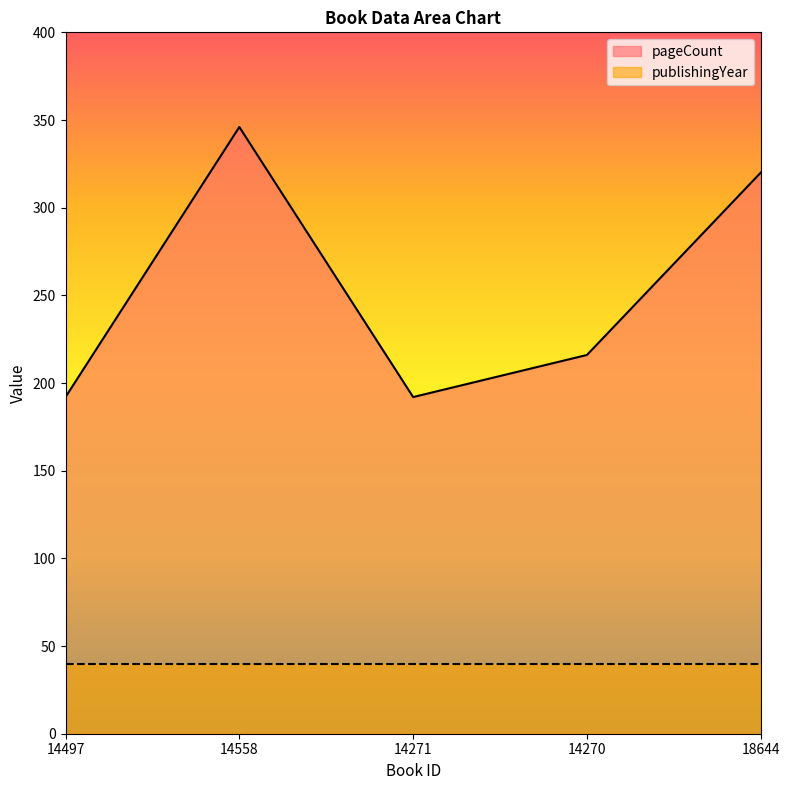

True or false: the data shows 192 at 14271.

True